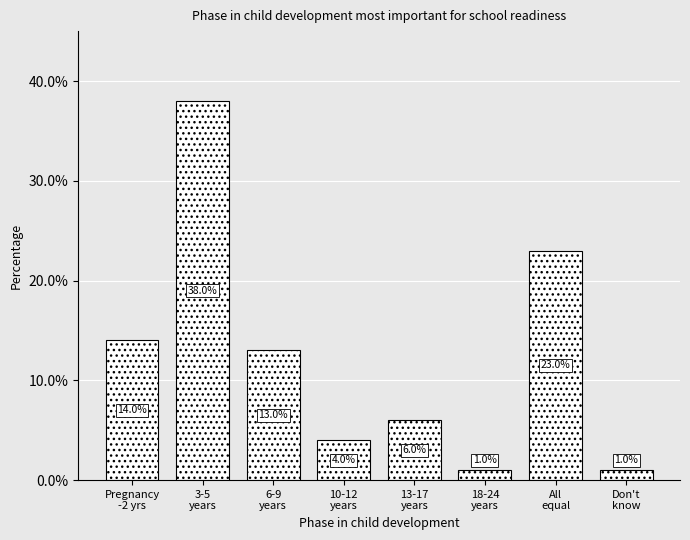

Reading left to right, transcribe all the data shown in this chart.

14.0	38.0	13.0	4.0	6.0	1.0	23.0	1.0